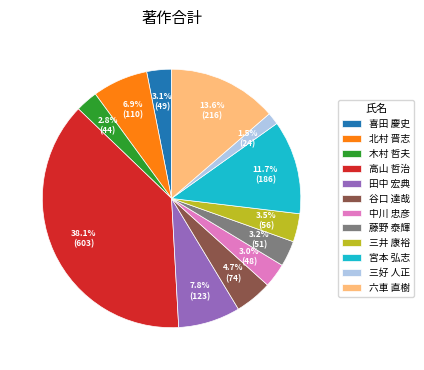

To the nearest percent, what is the average slice percentage?

8%